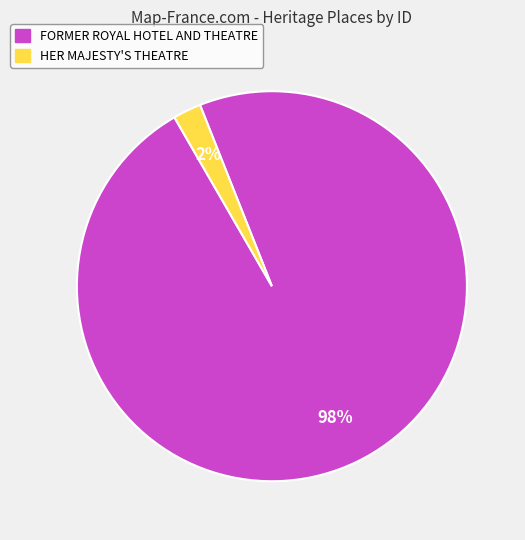

To the nearest percent, what portion does HER MAJESTY'S THEATRE represent?

2%